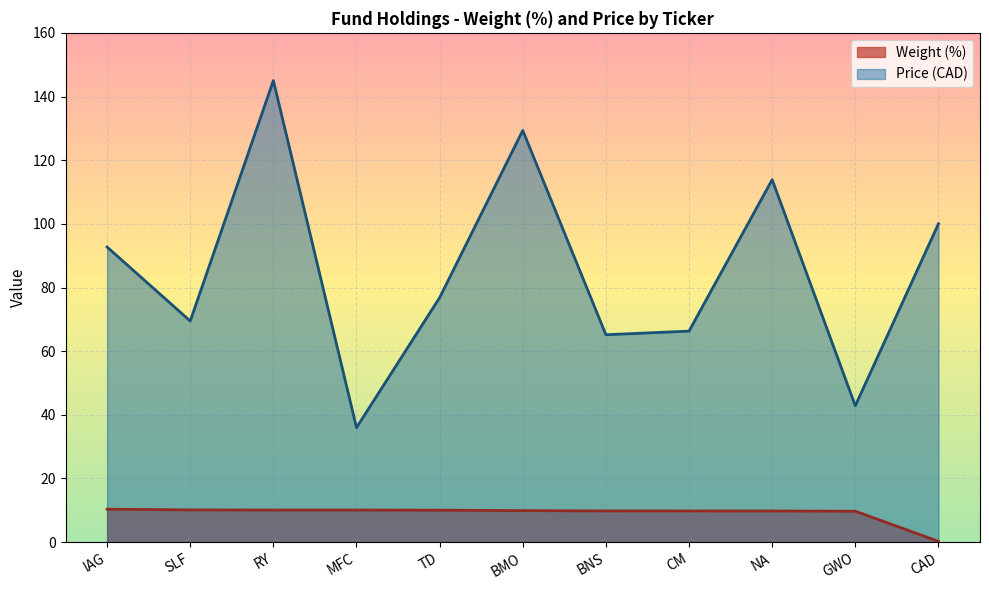

Does the chart display data point markers on the line(s)?

No